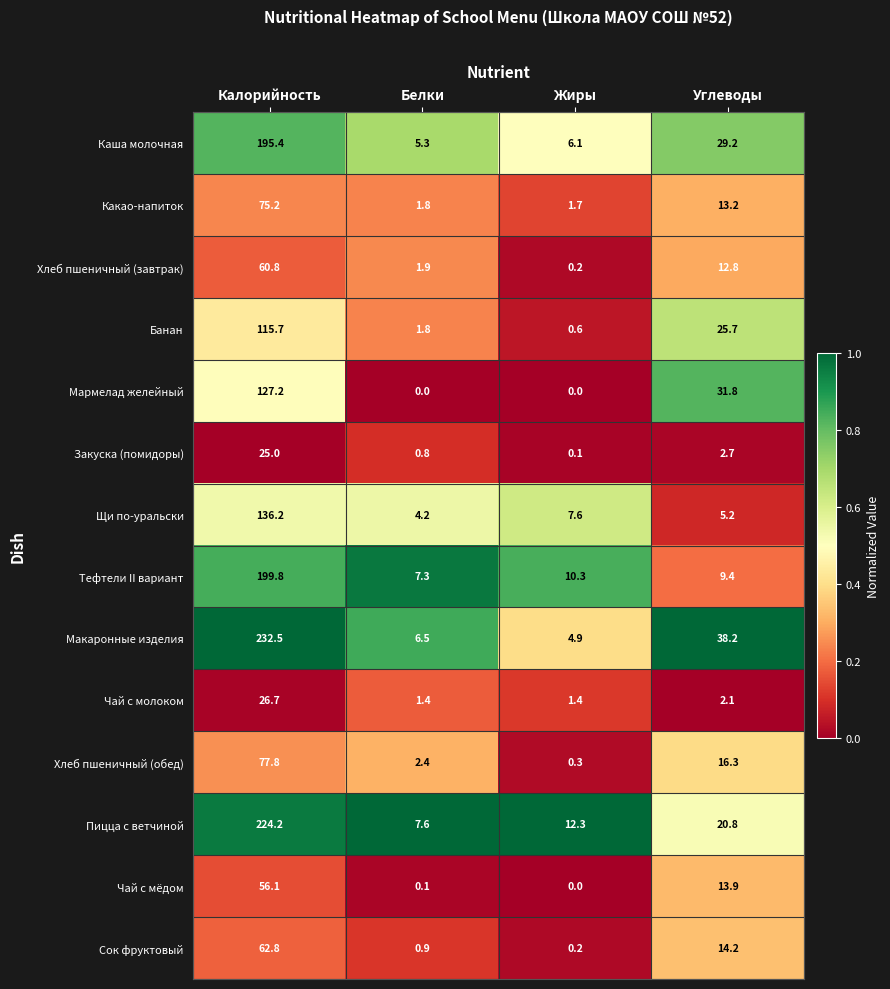

The Банан series shows 2.8 at Белки. True or false?

False